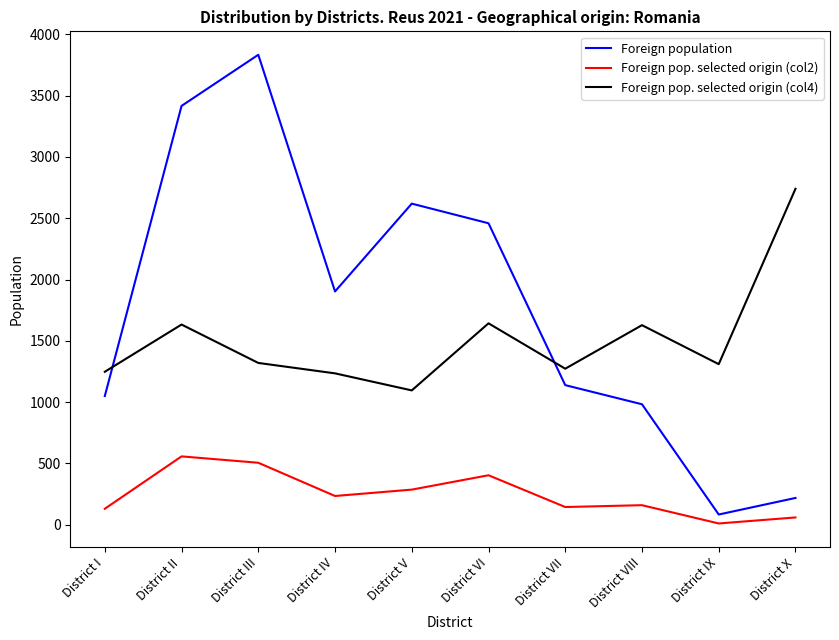

What is the spread (max minus min) of values at District IV?

1668